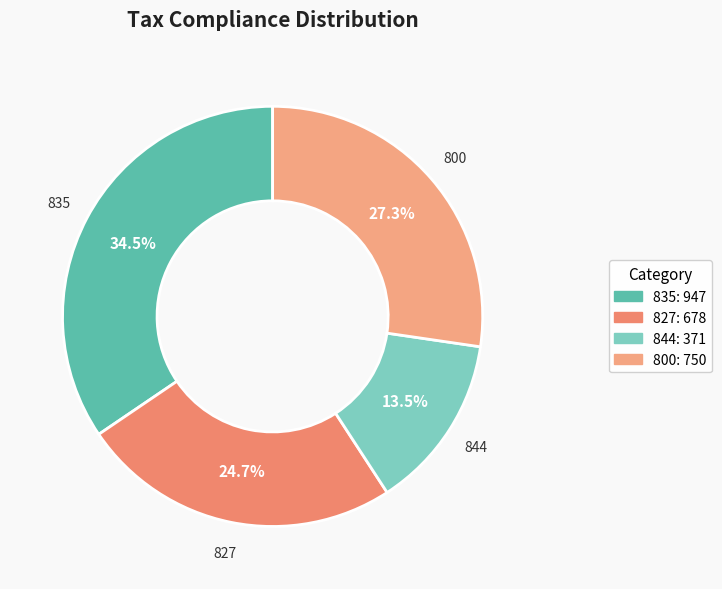

Count the number of slices in the pie.

4